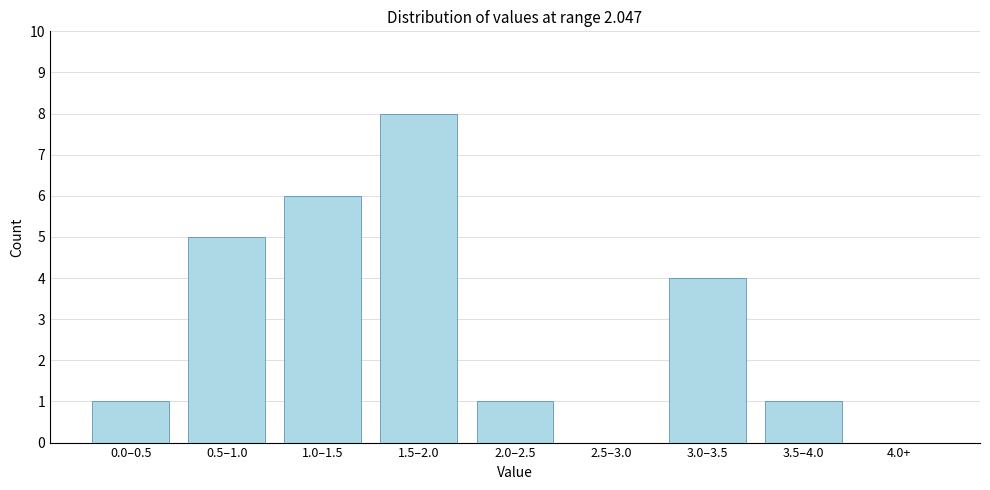

Reading left to right, extract all data points from this chart.

0.0–0.5=1	0.5–1.0=5	1.0–1.5=6	1.5–2.0=8	2.0–2.5=1	2.5–3.0=0	3.0–3.5=4	3.5–4.0=1	4.0+=0